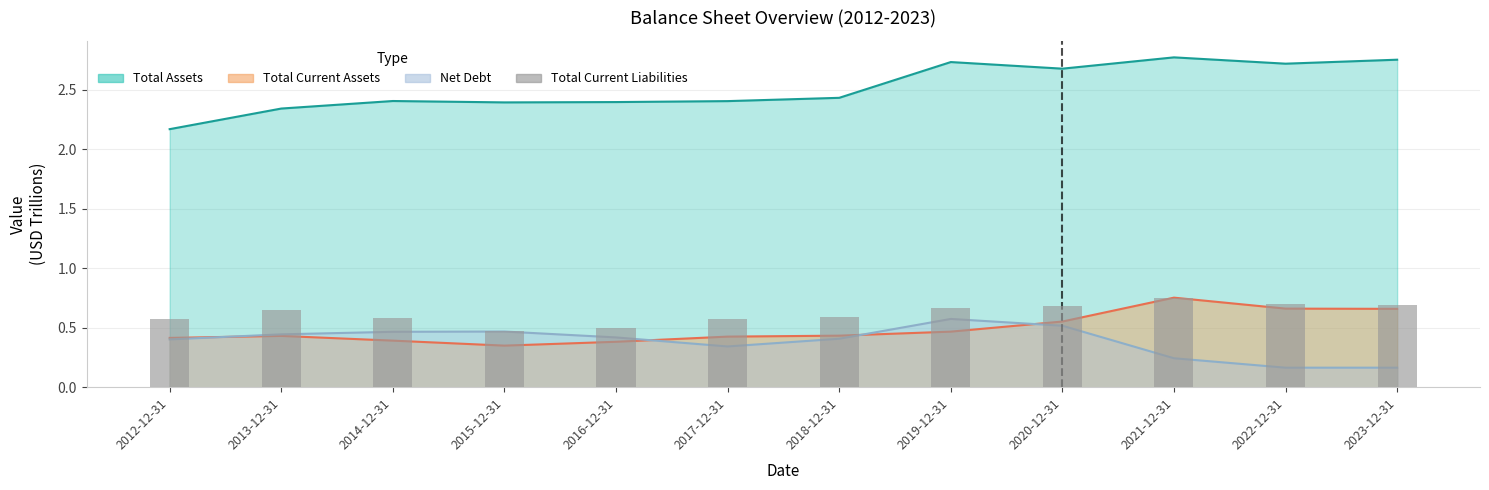

Which category has the highest value across all series?

2021-12-31